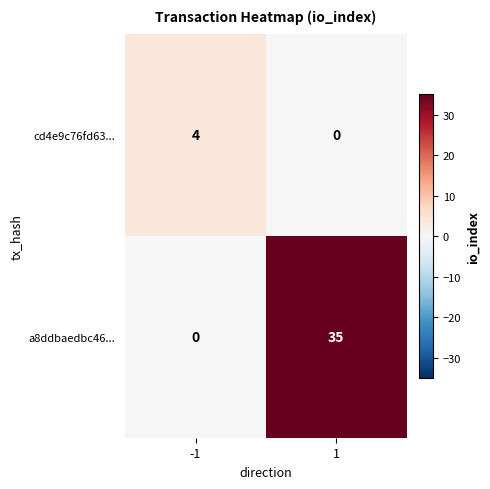

What value does the cd4e9c76fd63... series have at -1?

4